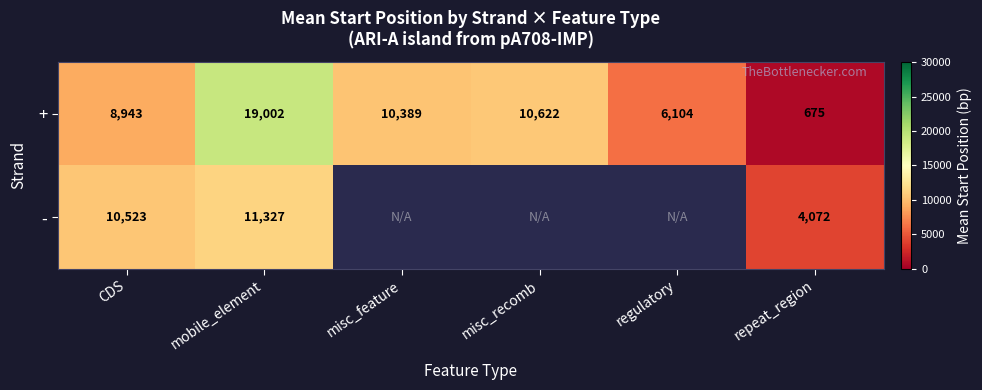

What is the difference between the highest and lowest values at repeat_region?

3397